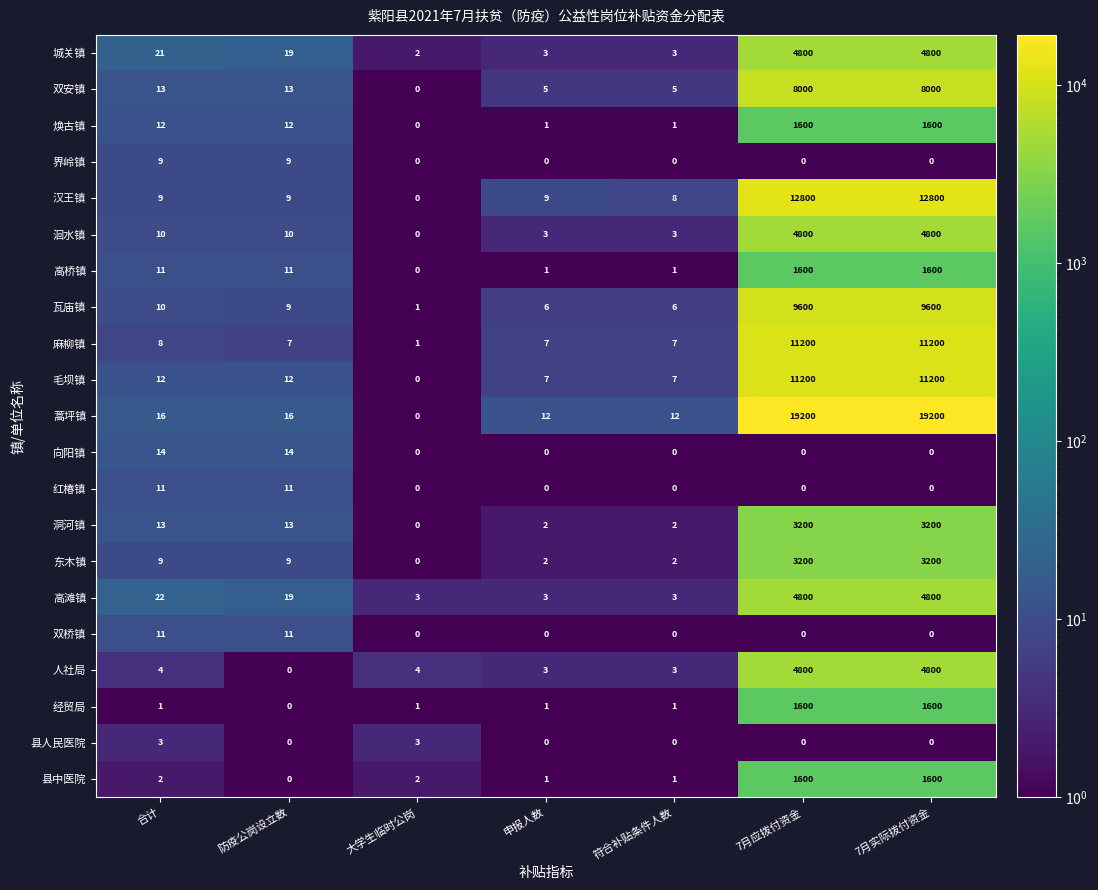

How many distinct data groups are displayed?

21